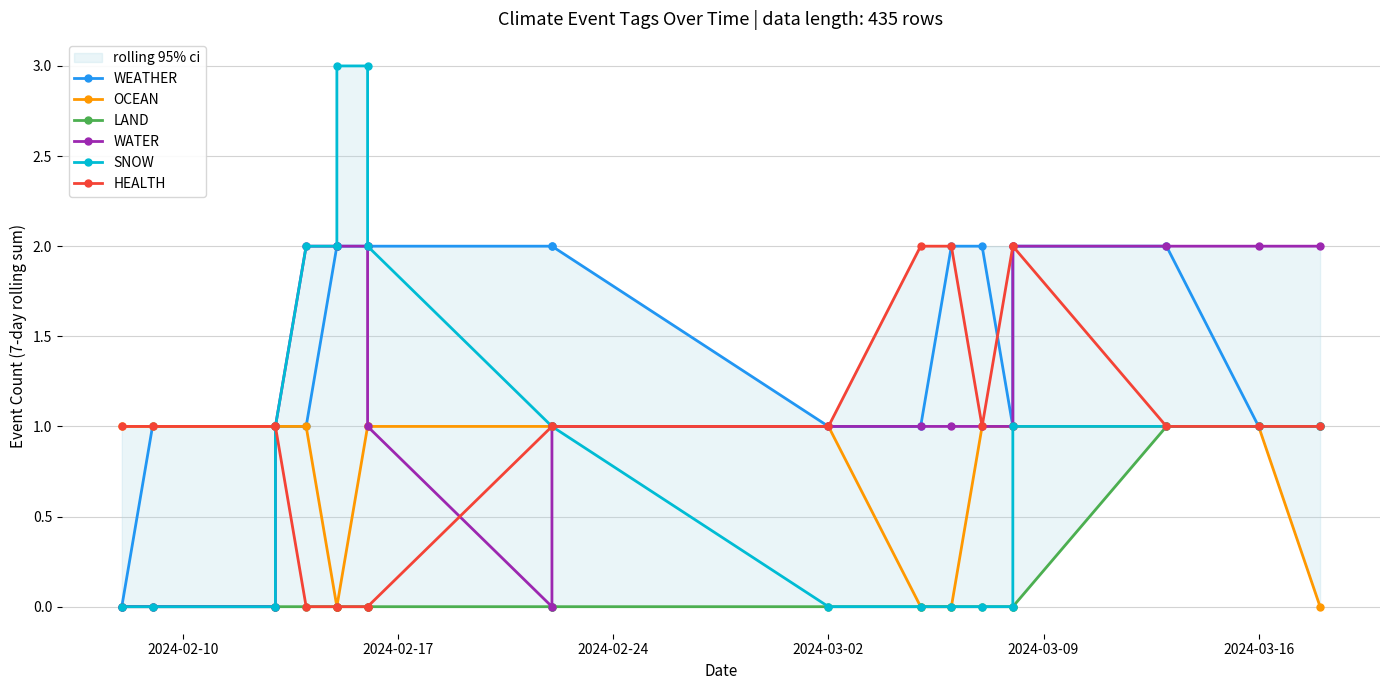

Is the value of SNOW at 2024-02-10 greater than the value of HEALTH at 2024-02-24?

No